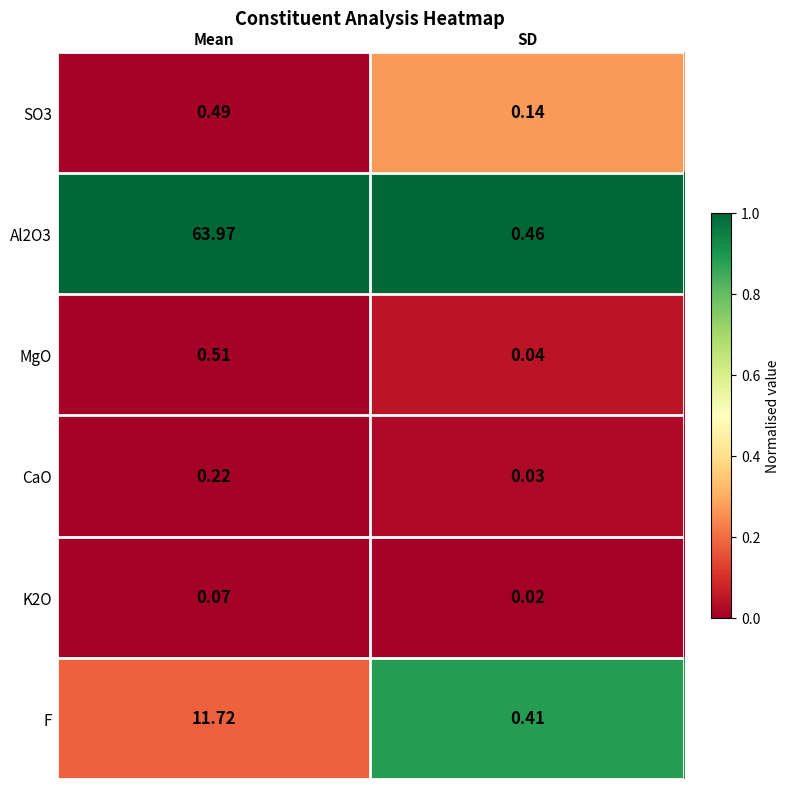

At which category is the sum across all series the highest?

Mean